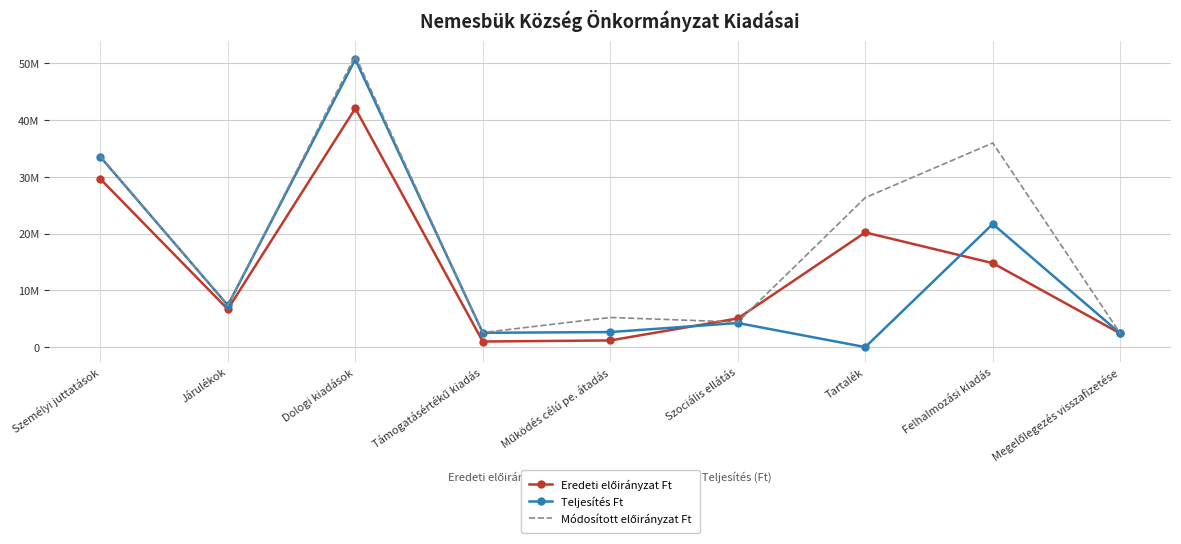

Between which two adjacent categories do Eredeti előirányzat Ft and Teljesítés Ft first intersect?

Működés célú pe. átadás and Szociális ellátás